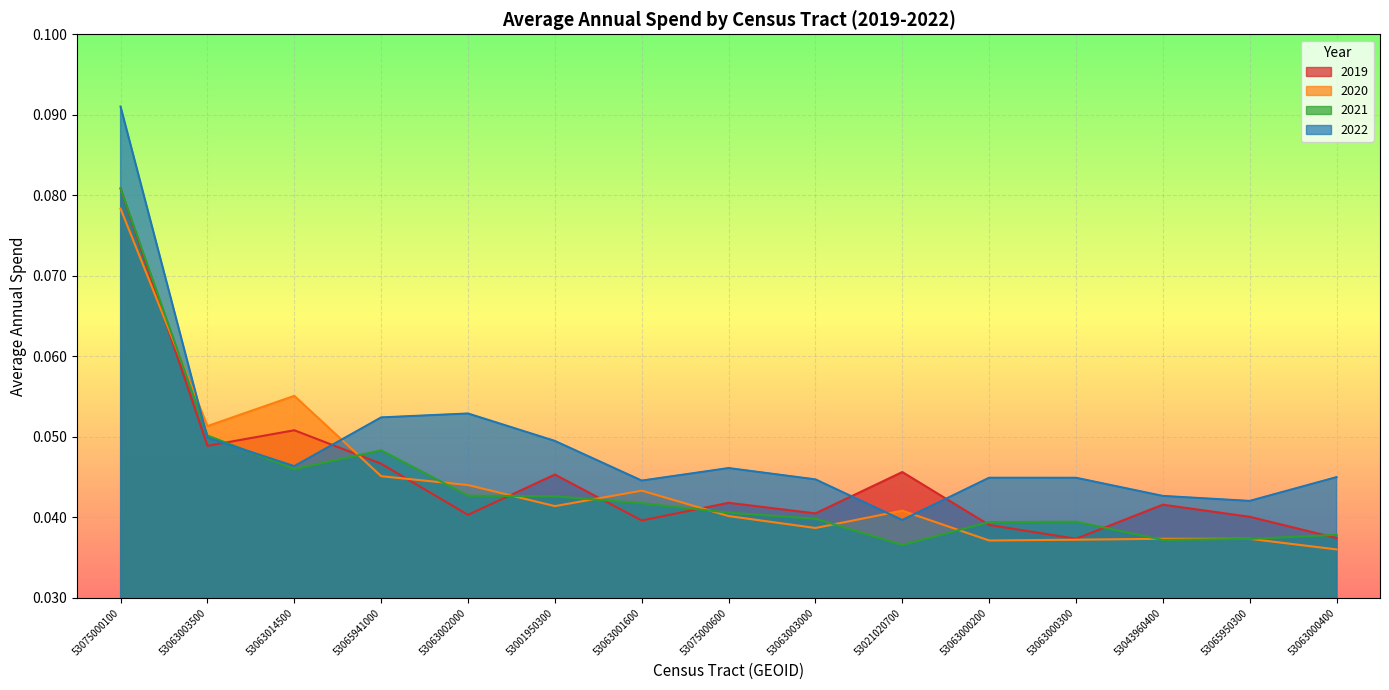

The 2020 series shows 0.0 at 53021020700. True or false?

True